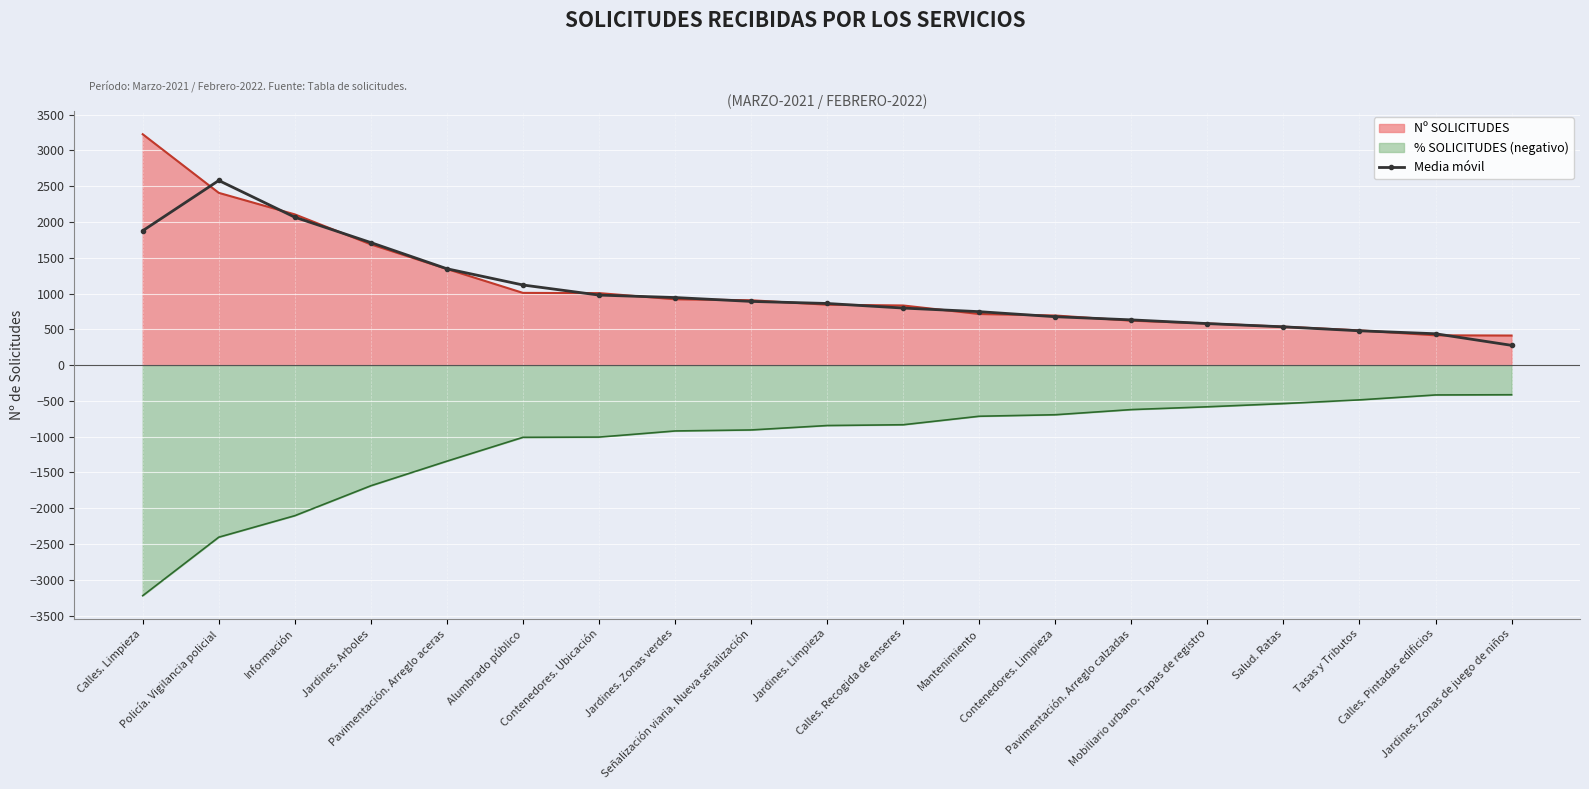

Rank the series by their maximum value, from highest to lowest.

Nº SOLICITUDES, Media móvil, % SOLICITUDES (negativo)